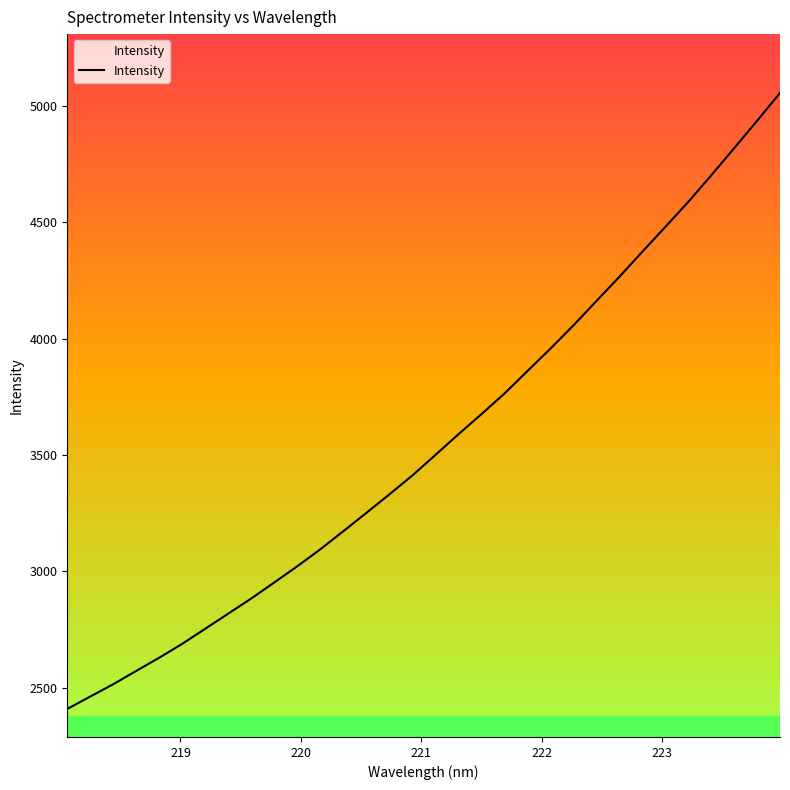

What is the difference between the maximum and minimum values?

2646.6